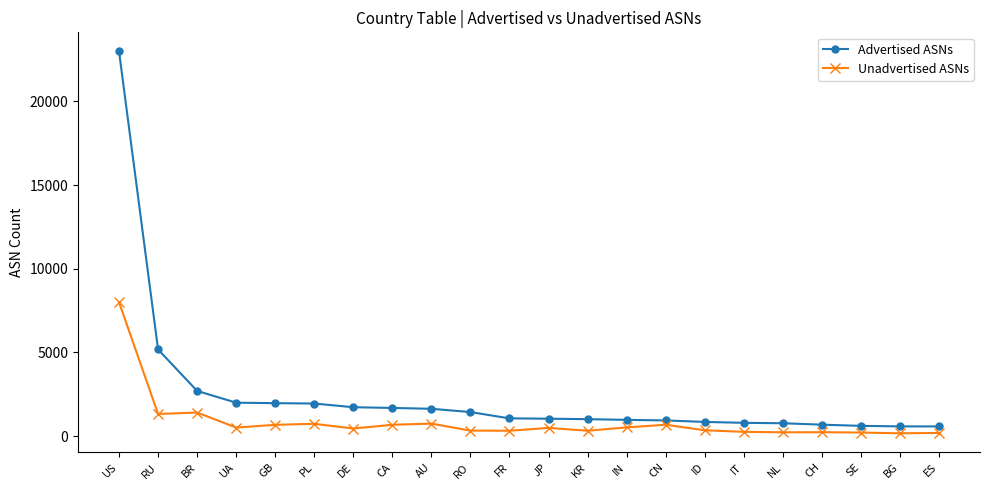

True or false: Advertised ASNs and Unadvertised ASNs intersect in this chart.

False